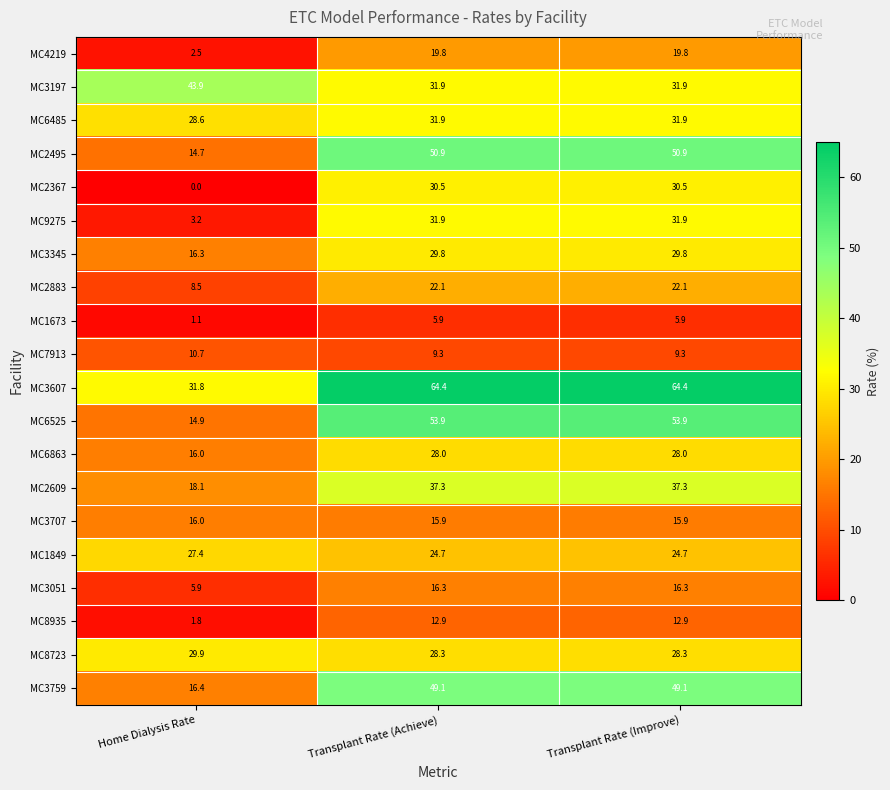

Which series has the largest range (max minus min)?

MC6525